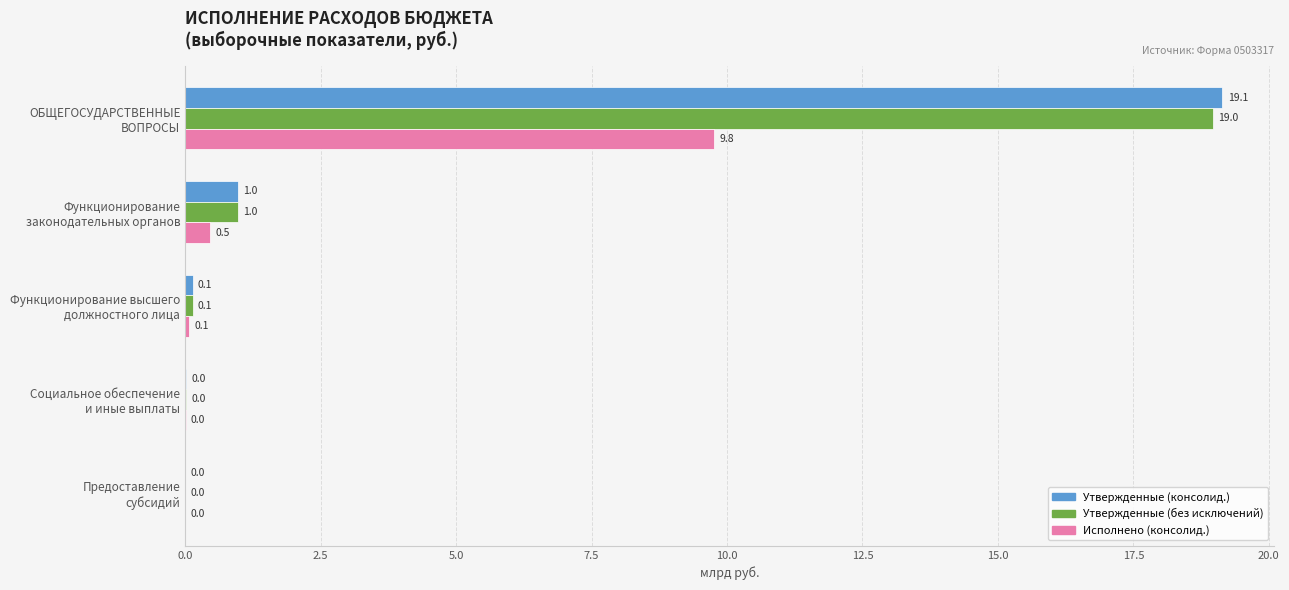

Which series has the largest total across all categories?

Утвержденные (консолид.)